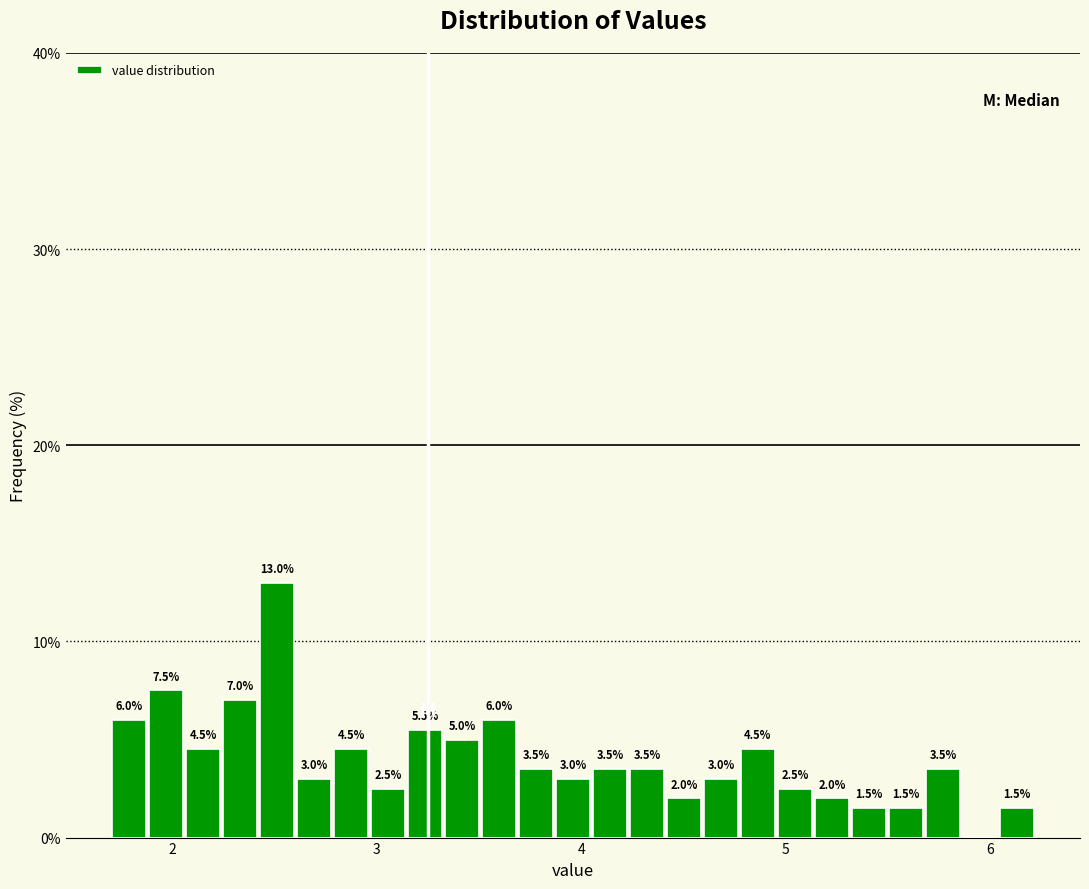

Read against the x-axis, roughly where is the centre of the tallest bar?

2.5